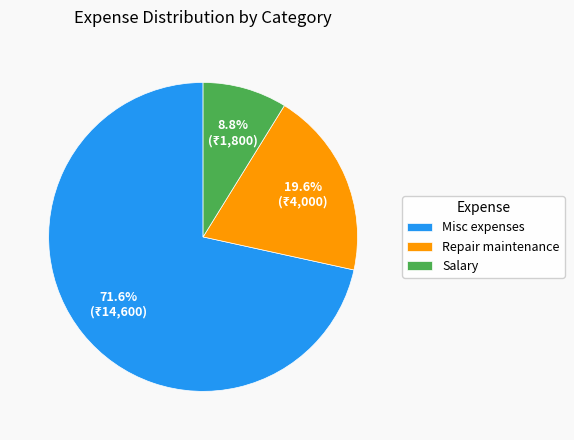

Which slice is the largest?

Misc expenses